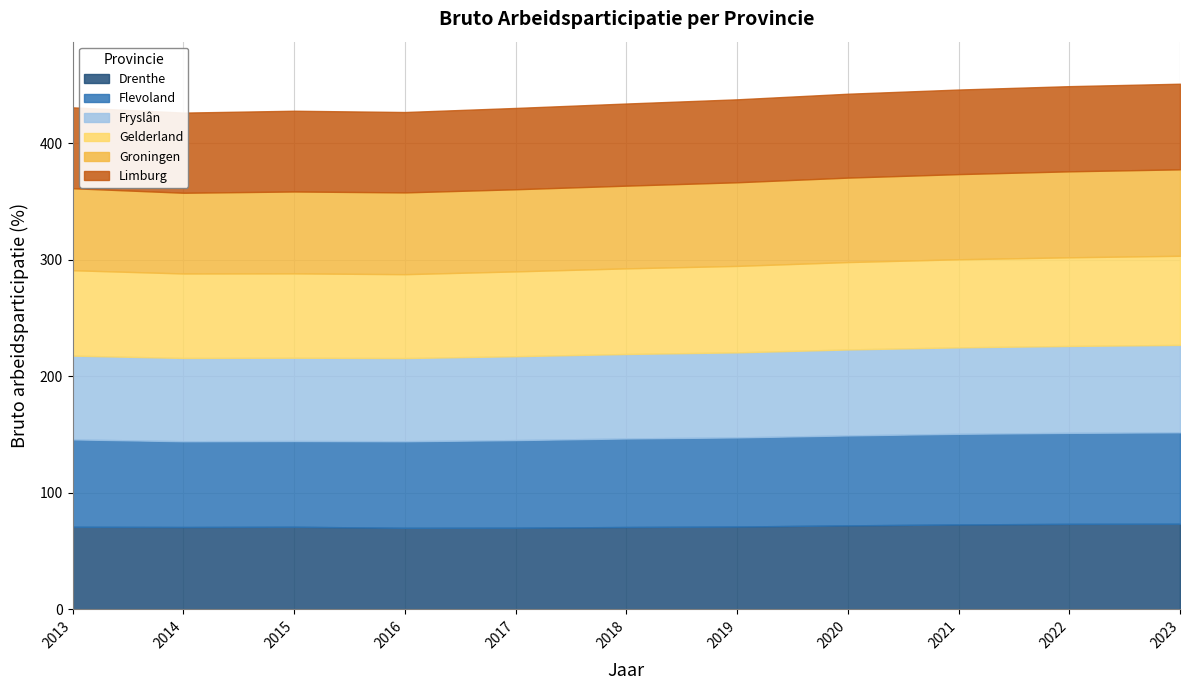

Reading right to left, transcribe all the data shown in this chart.

Drenthe: 2023=73.5	2022=73.4	2021=72.9	2020=72.1	2019=71.1	2018=70.7	2017=70.1	2016=70.0	2015=70.9	2014=70.7	2013=70.9
Flevoland: 2023=78.5	2022=78.1	2021=77.8	2020=77.2	2019=76.5	2018=76.0	2017=75.2	2016=74.3	2015=73.6	2014=73.6	2013=75.0
Fryslân: 2023=75.0	2022=74.6	2021=74.2	2020=73.8	2019=73.0	2018=72.5	2017=72.0	2016=71.4	2015=71.5	2014=71.5	2013=71.9
Gelderland: 2023=76.5	2022=76.1	2021=75.6	2020=75.0	2019=74.2	2018=73.5	2017=72.8	2016=72.0	2015=72.4	2014=72.5	2013=73.3
Groningen: 2023=74.2	2022=73.8	2021=73.1	2020=72.5	2019=71.8	2018=71.0	2017=70.5	2016=70.2	2015=70.3	2014=69.3	2013=70.4
Limburg: 2023=73.5	2022=73.1	2021=72.6	2020=72.0	2019=71.2	2018=70.5	2017=69.8	2016=69.0	2015=69.3	2014=68.8	2013=69.4